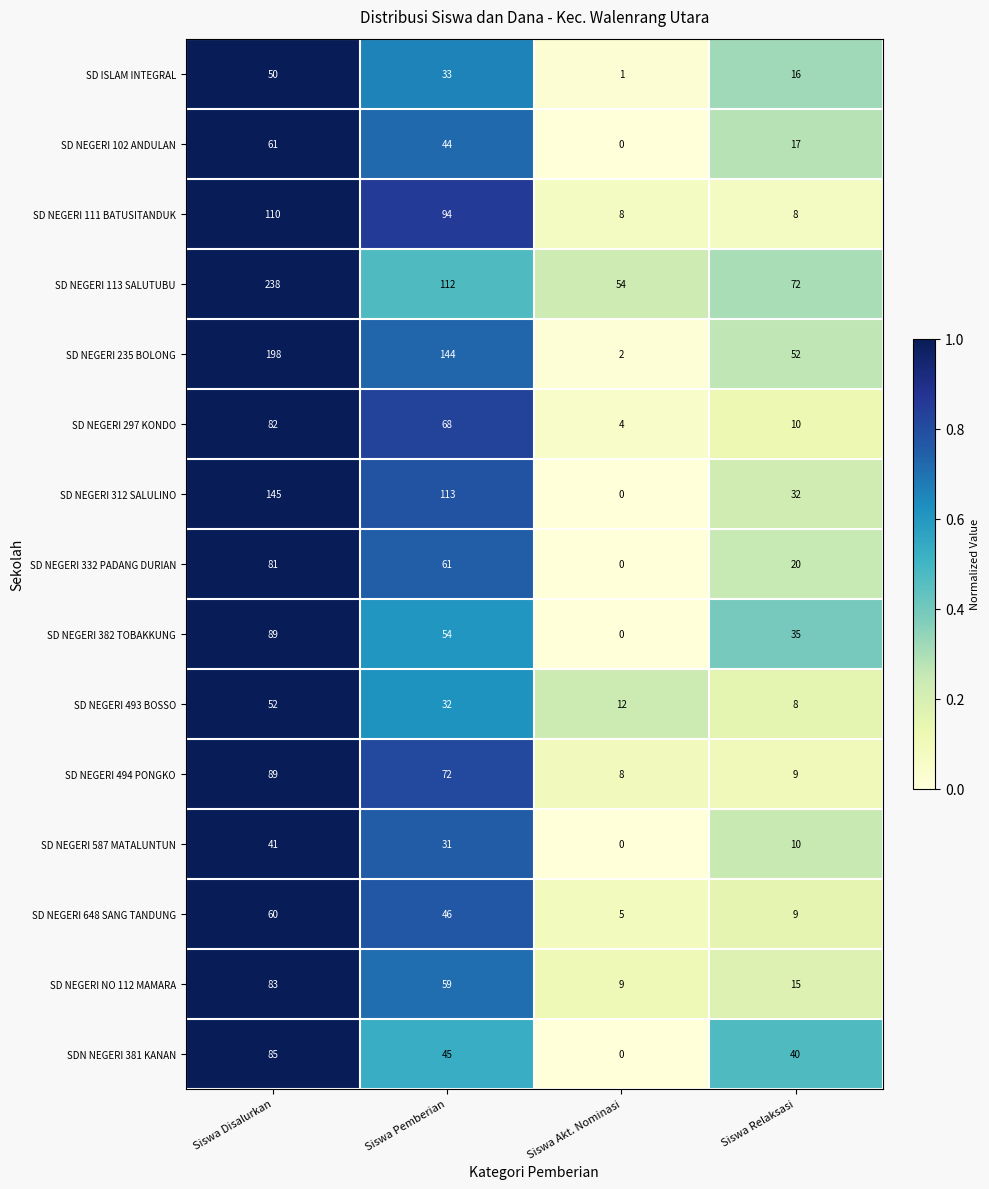

Rank the series at Siswa Pemberian from highest to lowest value.

SD NEGERI 235 BOLONG, SD NEGERI 312 SALULINO, SD NEGERI 113 SALUTUBU, SD NEGERI 111 BATUSITANDUK, SD NEGERI 494 PONGKO, SD NEGERI 297 KONDO, SD NEGERI 332 PADANG DURIAN, SD NEGERI NO 112 MAMARA, SD NEGERI 382 TOBAKKUNG, SD NEGERI 648 SANG TANDUNG, SDN NEGERI 381 KANAN, SD NEGERI 102 ANDULAN, SD ISLAM INTEGRAL, SD NEGERI 493 BOSSO, SD NEGERI 587 MATALUNTUN